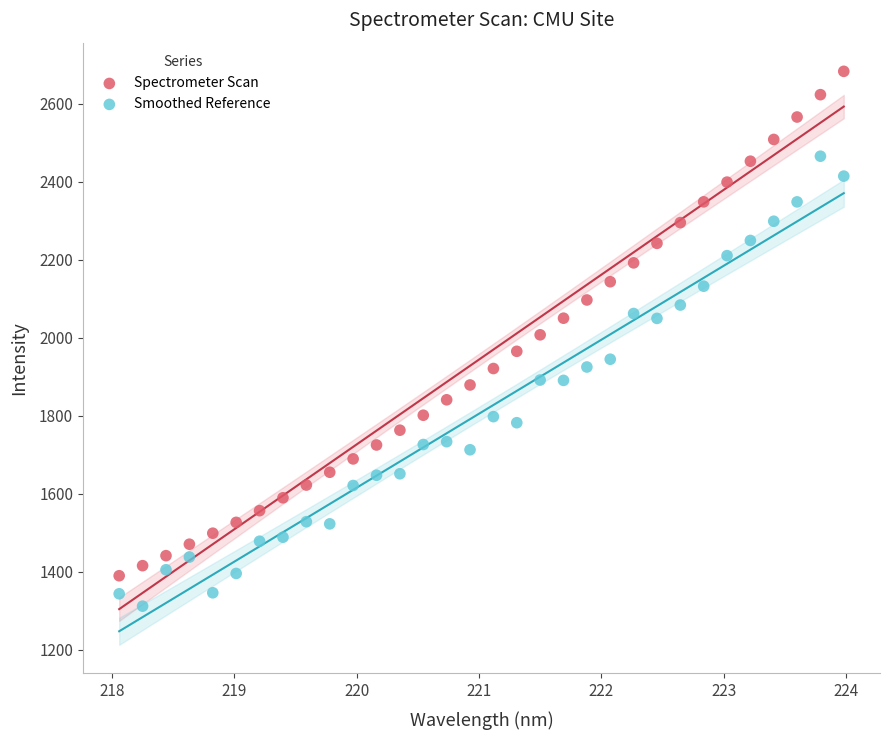

Across all data points, what is the range of X values (max minus min)?

5.9